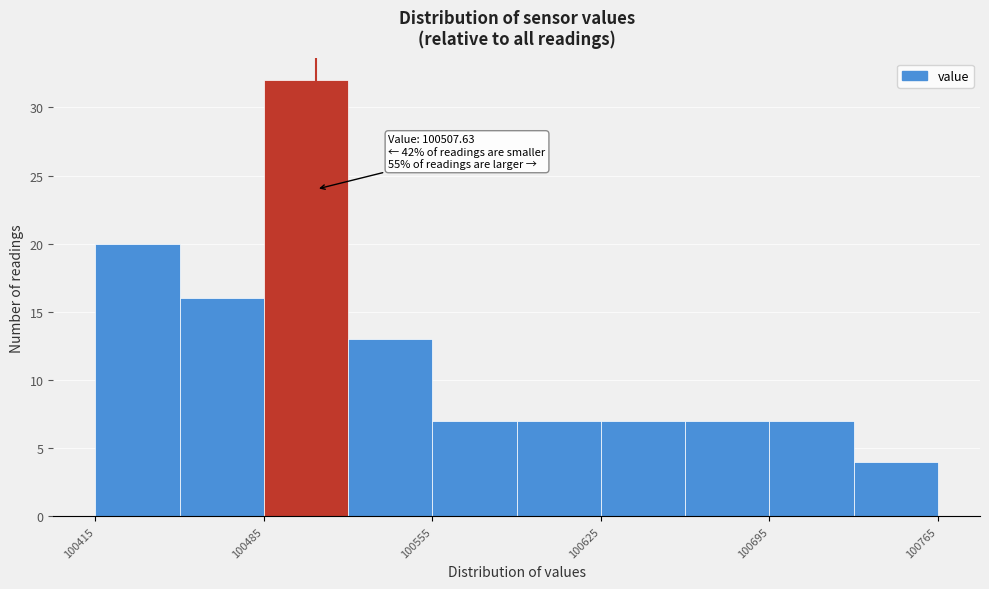

Around what value on the x-axis is the tallest bar? Give the approximate position of its centre, as read against the axis.

100500